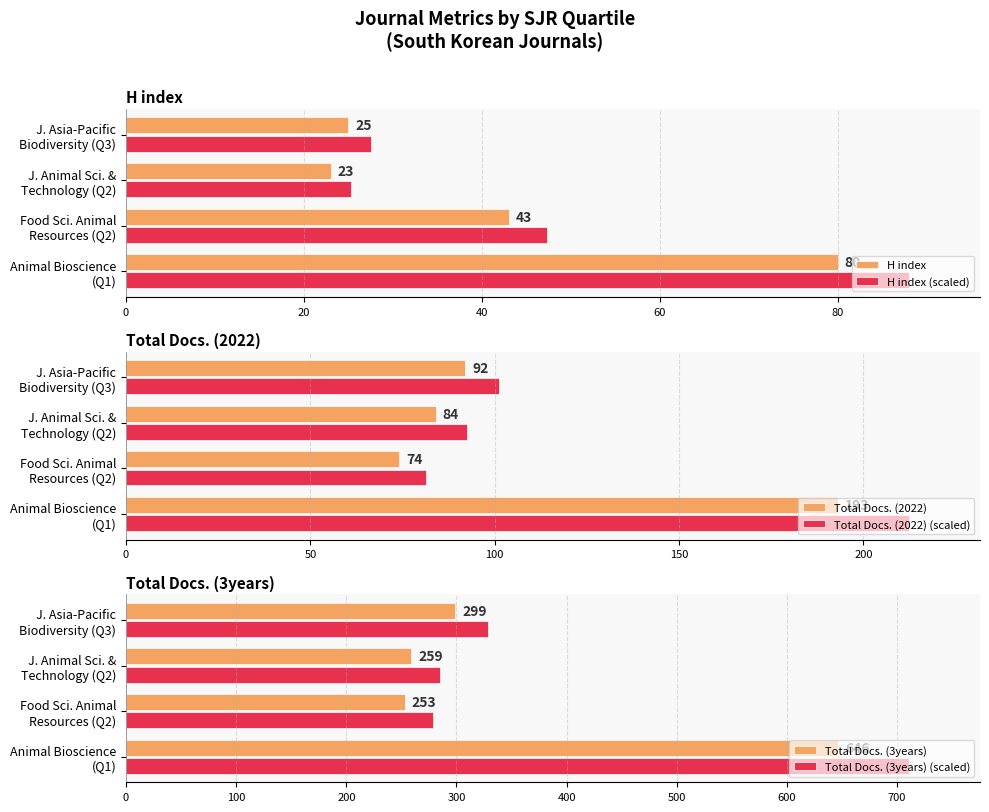

What is the difference between the maximum and minimum values in the Total Docs. (3years) (scaled) series?

432.3